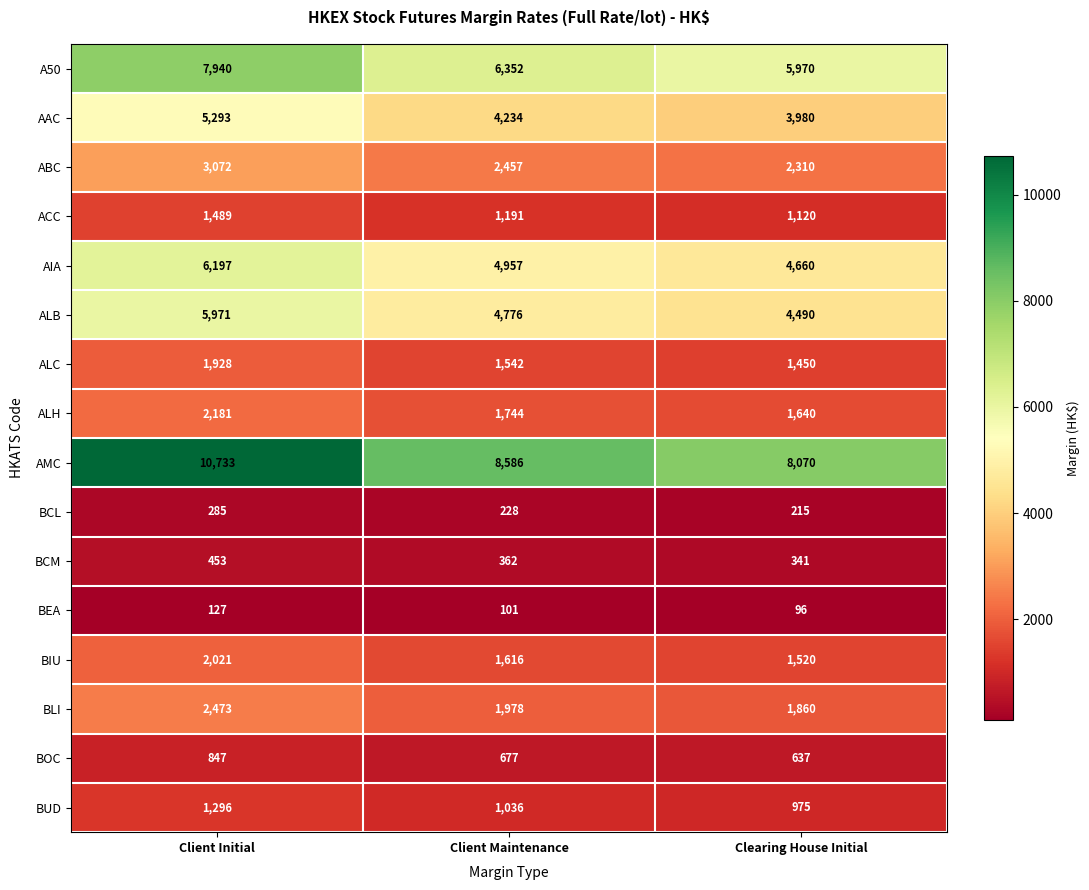

Count the number of categories in the chart.

3